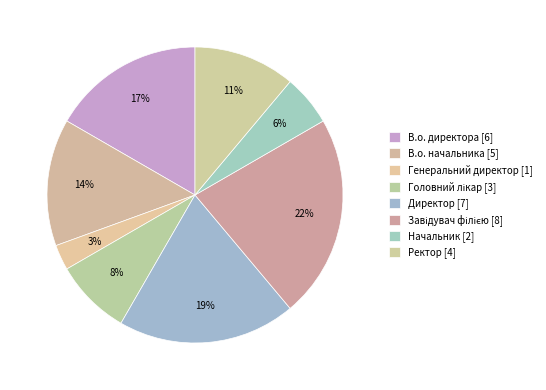

Count the number of slices in the pie.

8